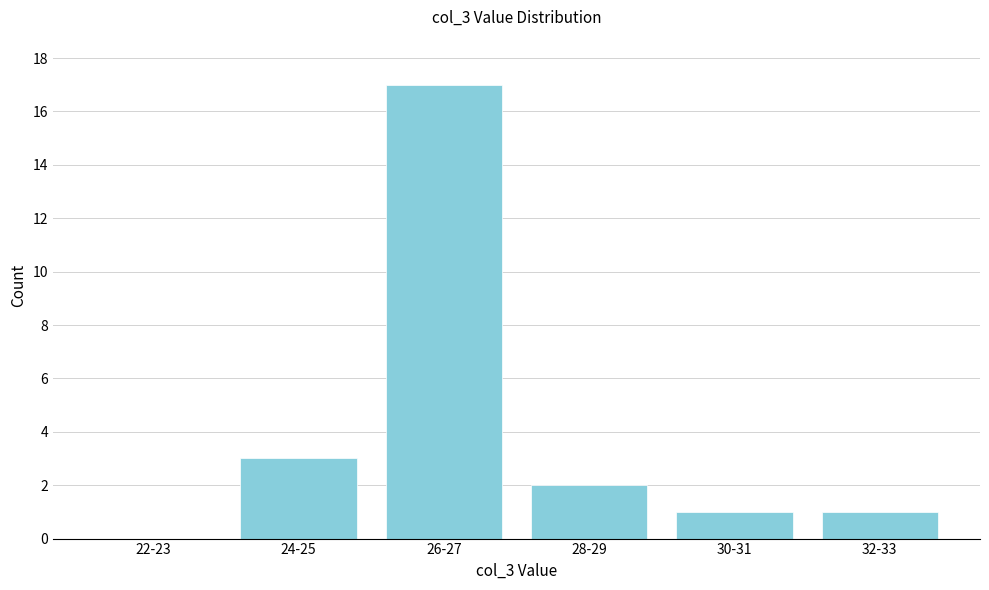

Reading right to left, transcribe all the data shown in this chart.

32-33=1	30-31=1	28-29=2	26-27=17	24-25=3	22-23=0